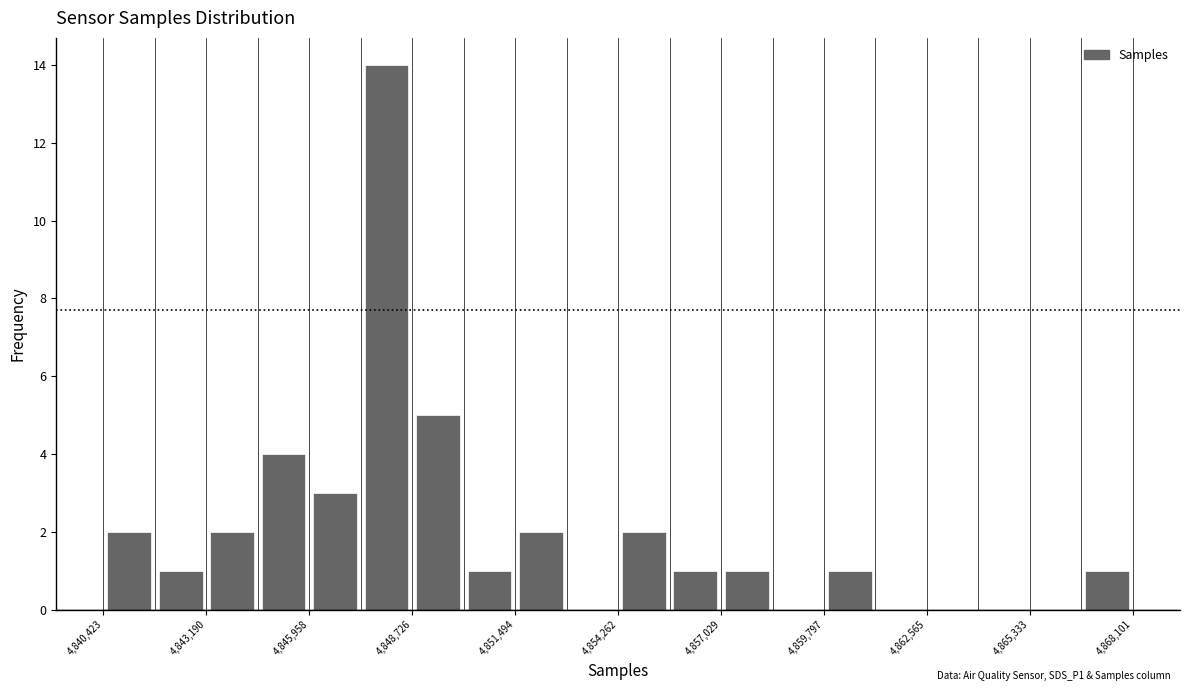

Around what value on the x-axis is the tallest bar? Give the approximate position of its centre, as read against the axis.

4848000